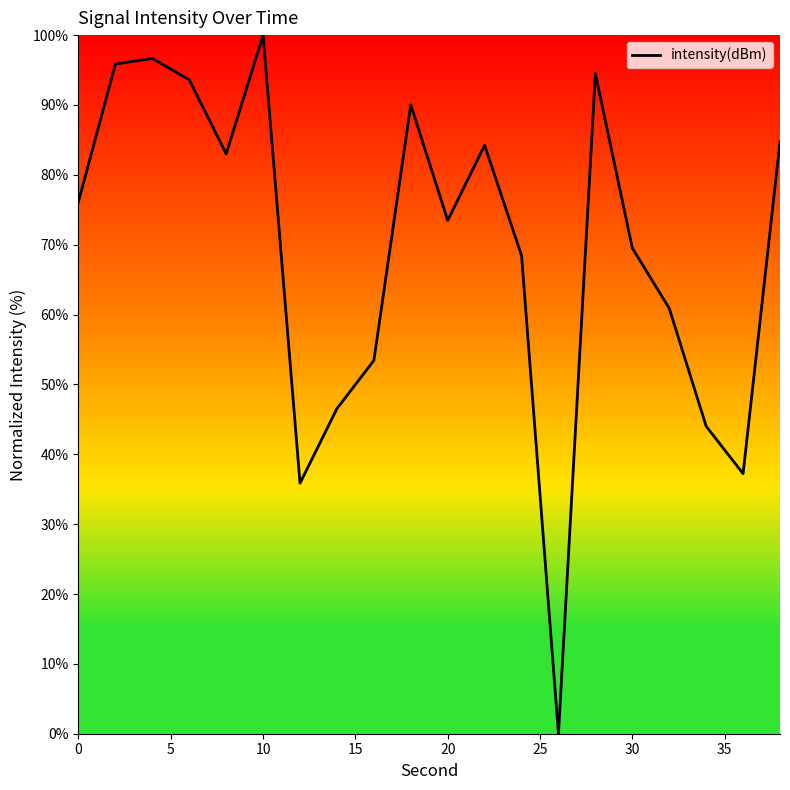

Does the chart display data point markers on the line(s)?

No